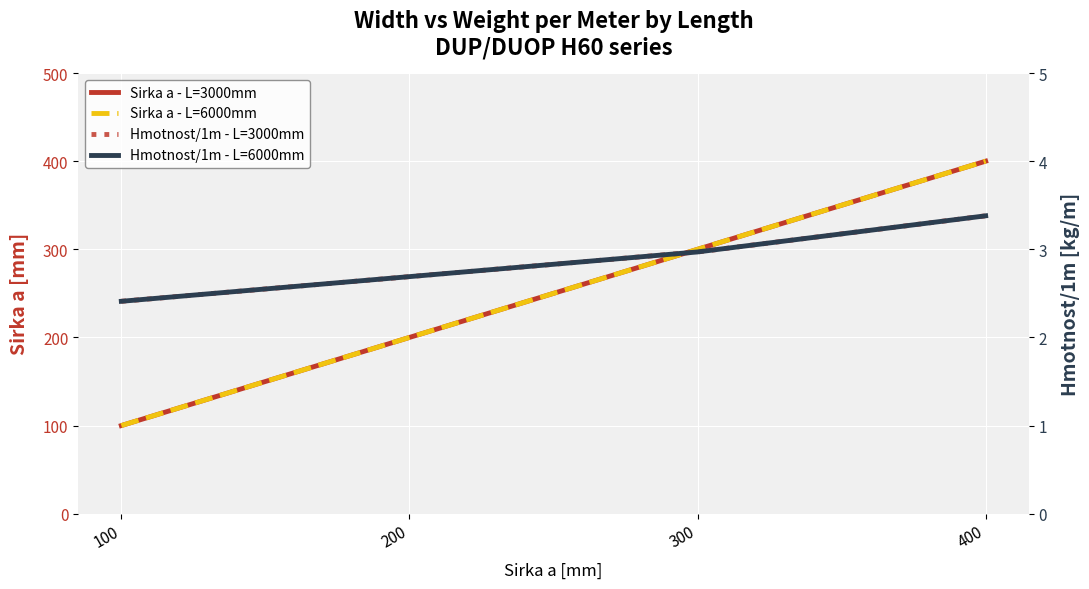

Which category has the highest value in the Hmotnost/1m - L=3000mm series?

400